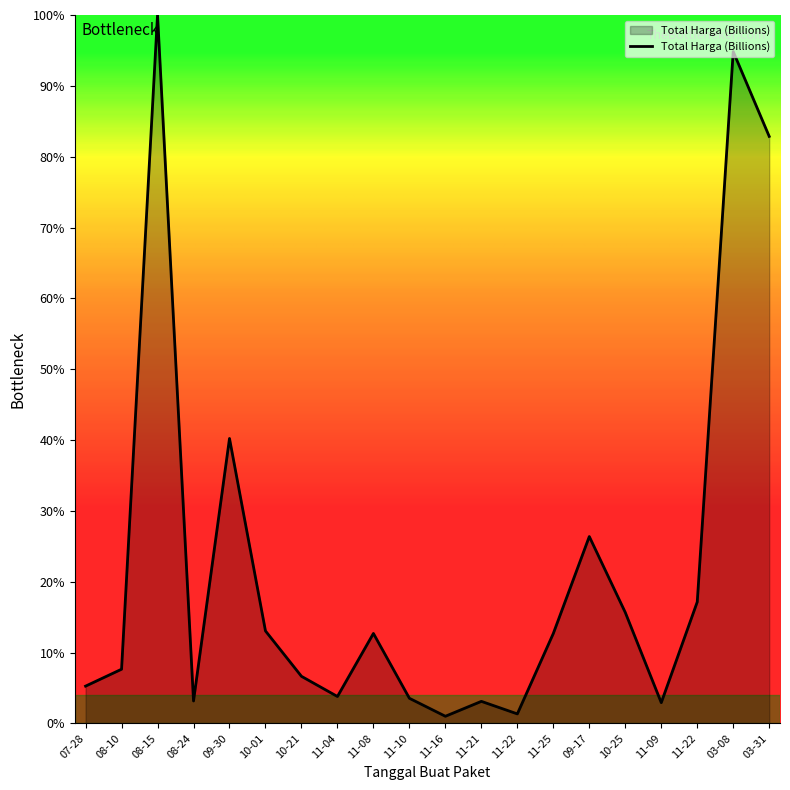

How many lines are shown in the chart?

1